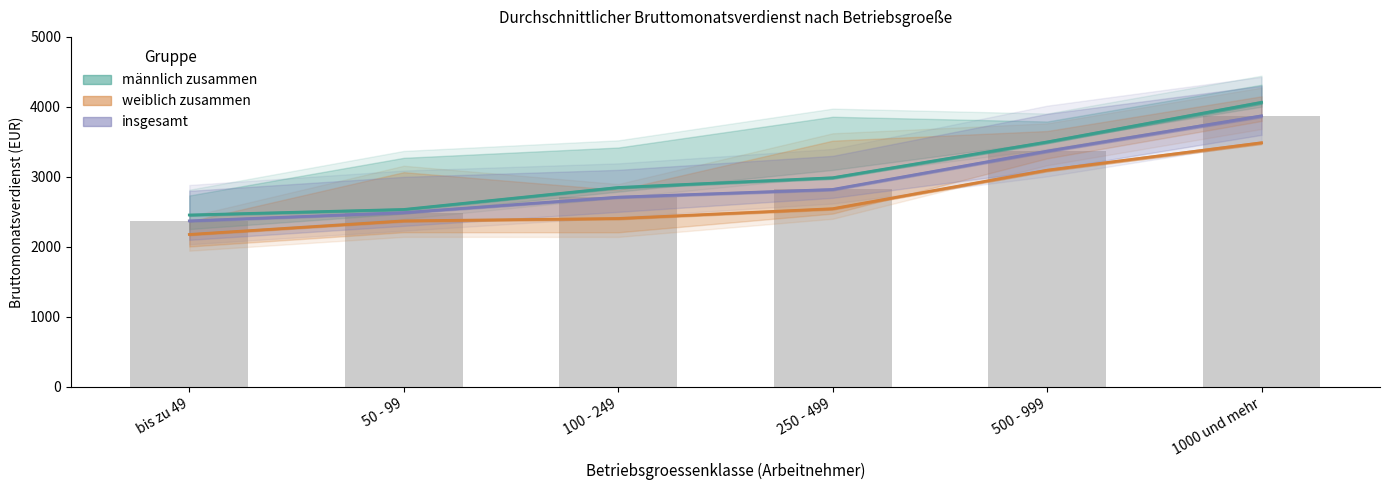

Reading left to right, what are all the values shown in this chart?

maennlich zusammen: bis zu 49=2455	50 - 99=2534	100 - 249=2848	250 - 499=2987	500 - 999=3498	1000 und mehr=4064
weiblich zusammen: bis zu 49=2177	50 - 99=2371	100 - 249=2405	250 - 499=2545	500 - 999=3095	1000 und mehr=3487
insgesamt: bis zu 49=2371	50 - 99=2489	100 - 249=2710	250 - 499=2820	500 - 999=3368	1000 und mehr=3871